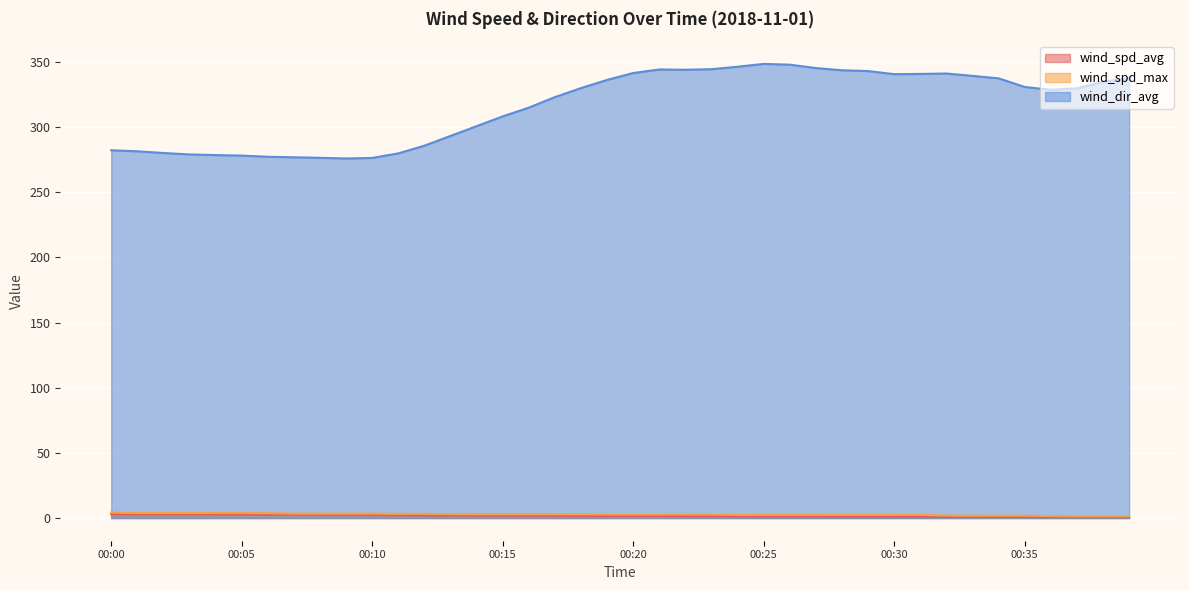

True or false: wind_spd_max and wind_dir_avg intersect in this chart.

False